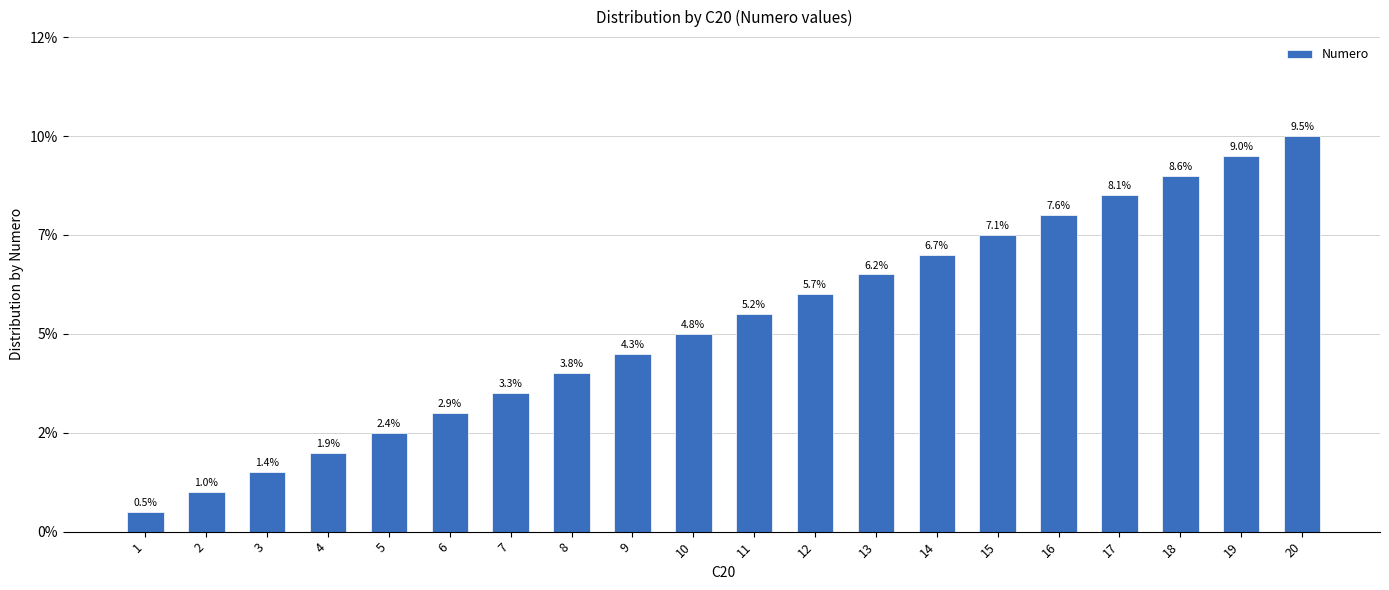

What is the change in value from 7 to 19?

+12